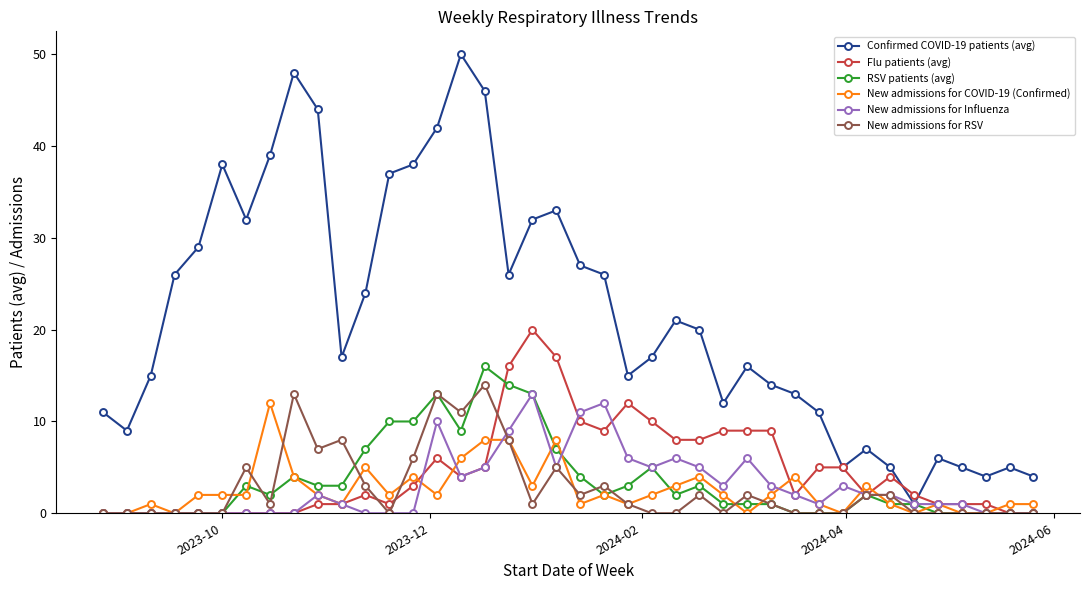

What is the greatest value displayed?

50